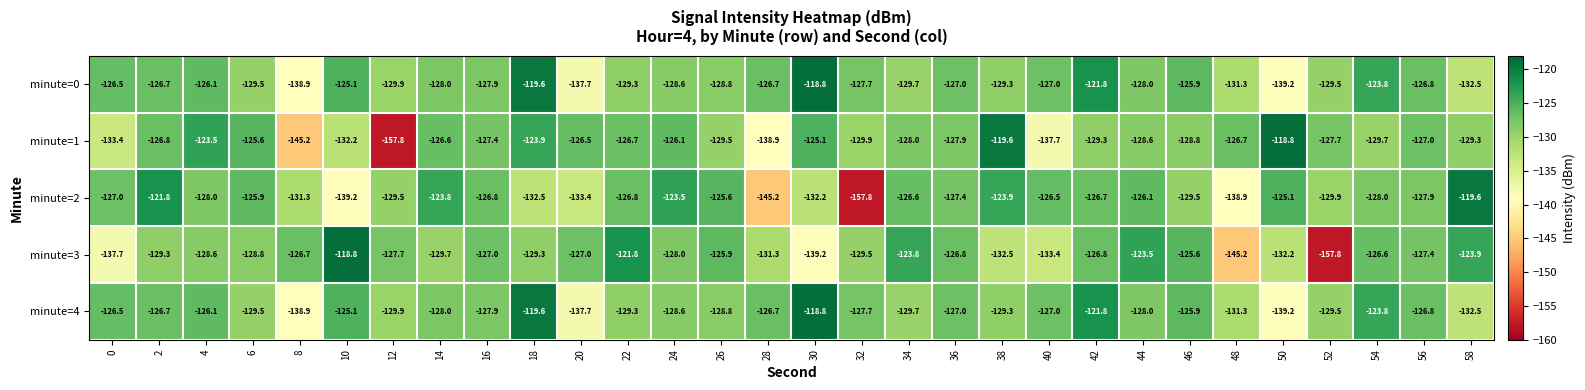

What is the total value across all series at 42?

-626.4